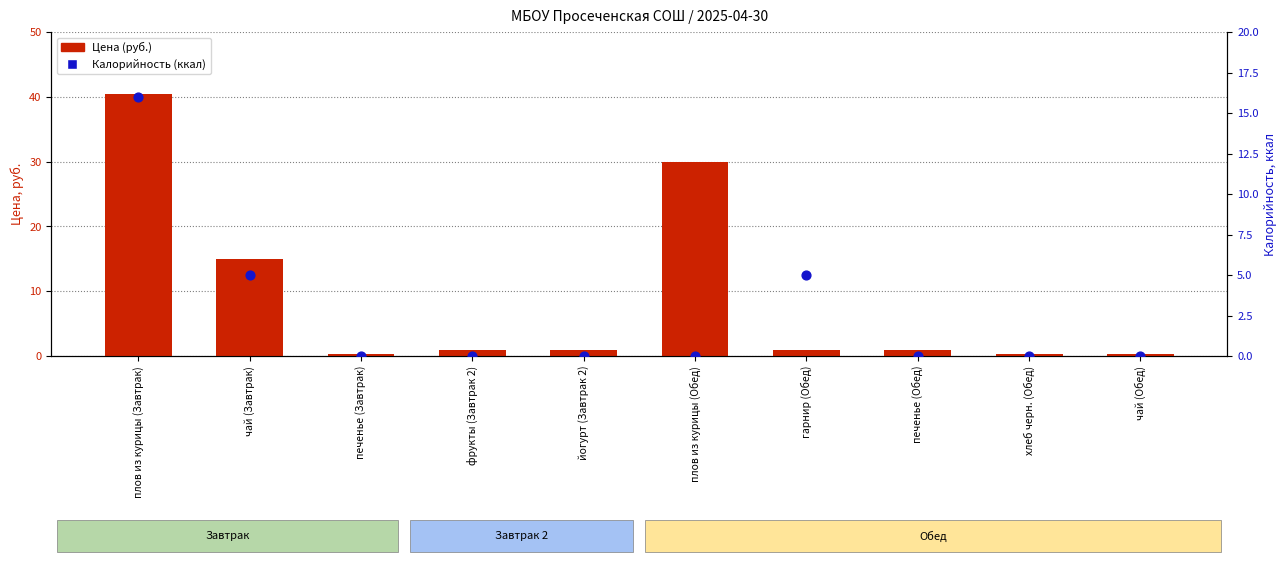

Is the value of Калорийность (ккал) at плов из курицы (Завтрак) greater than the value of Цена (руб.) at фрукты (Завтрак 2)?

Yes